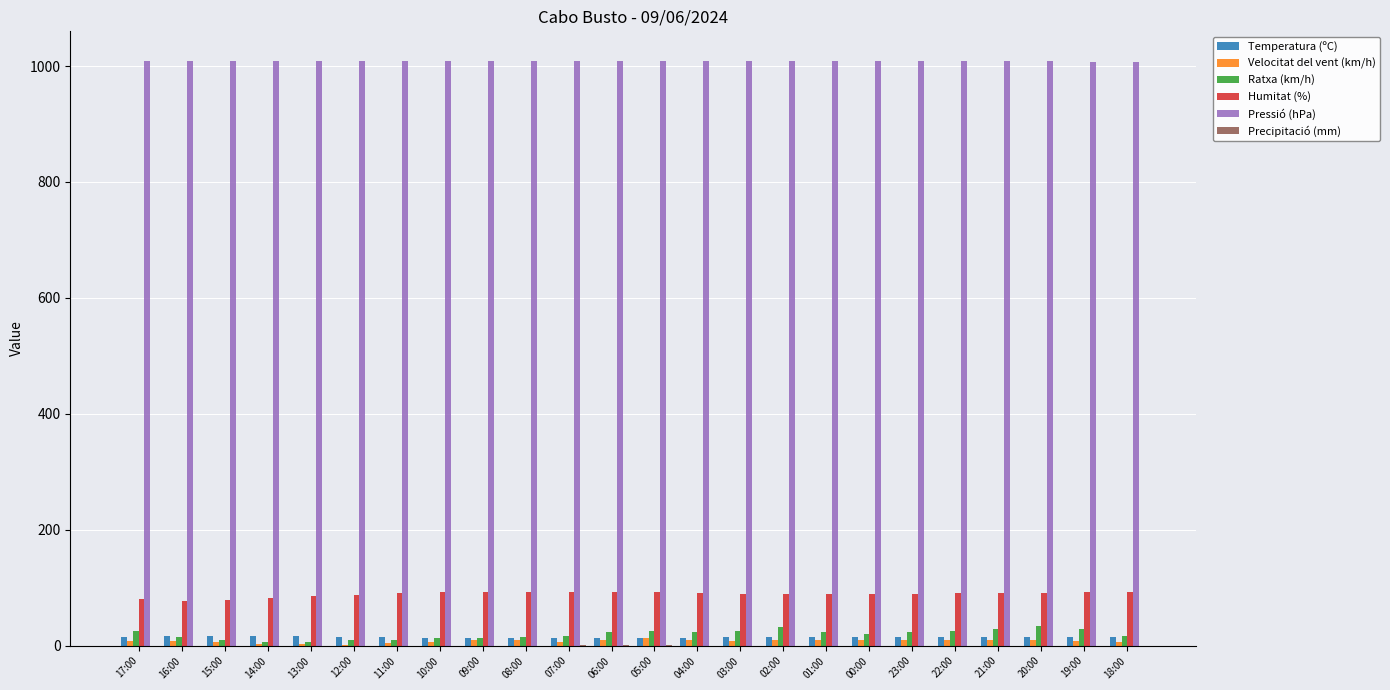

What is the maximum value shown in the chart?

1009.4